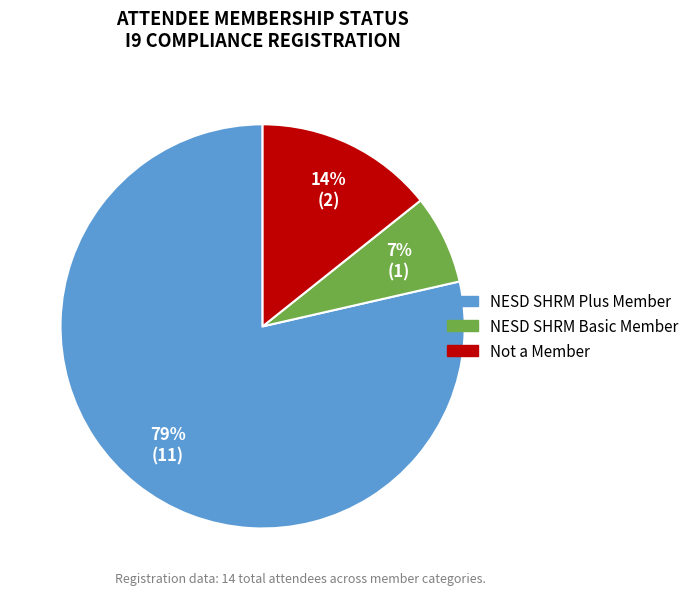

Is there any slice that represents more than half of the pie?

Yes